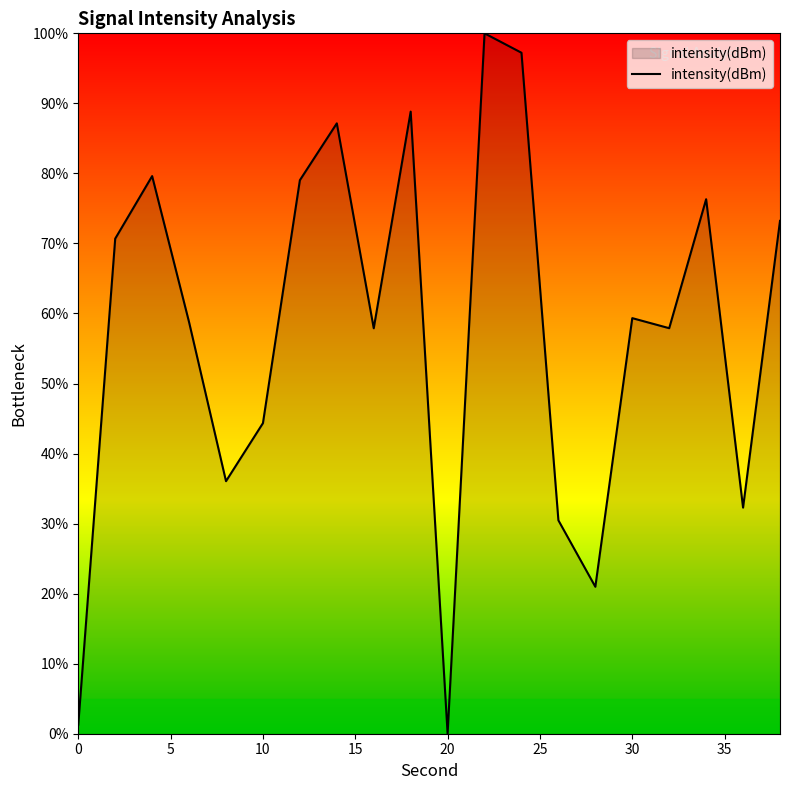

What is the greatest value displayed?

100.0